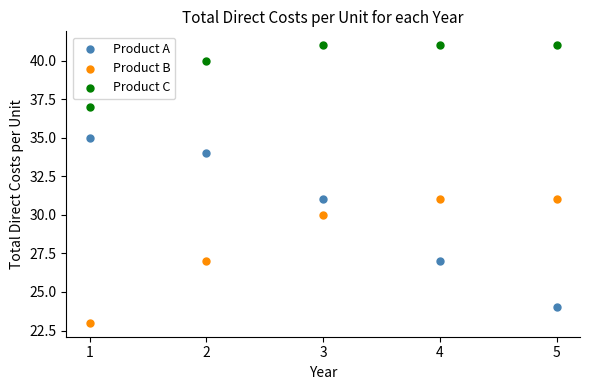

Which series has the largest Y range (max minus min)?

Product A